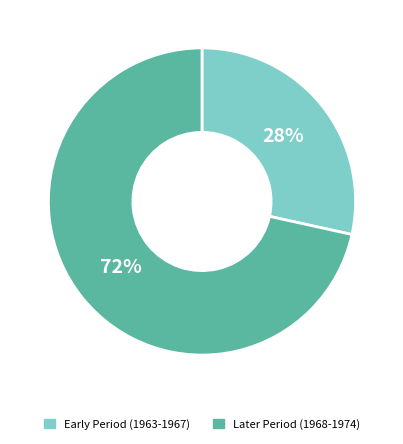

How many segments does this pie chart have?

2